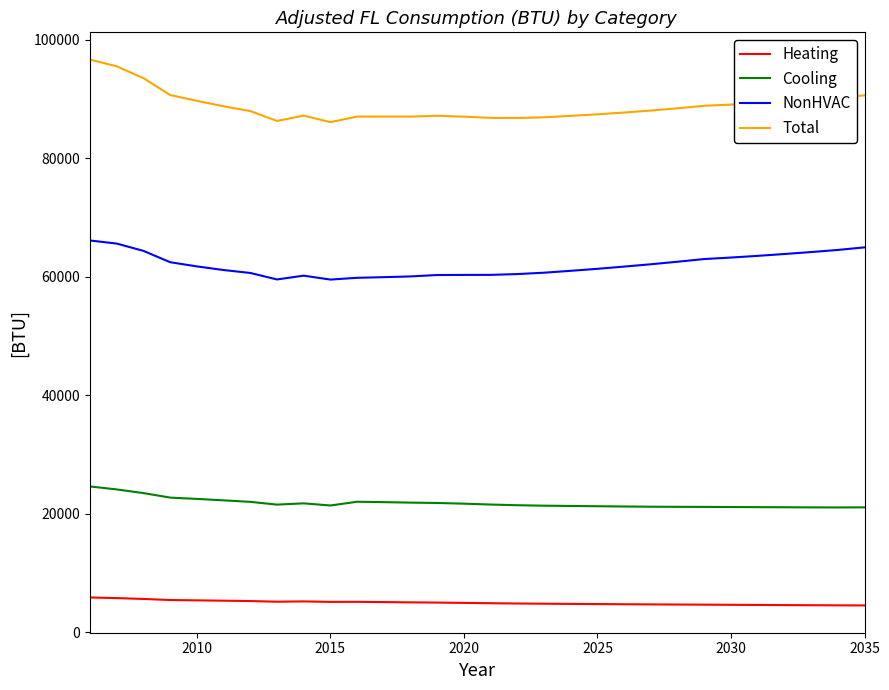

Which series has the largest range (max minus min)?

Total